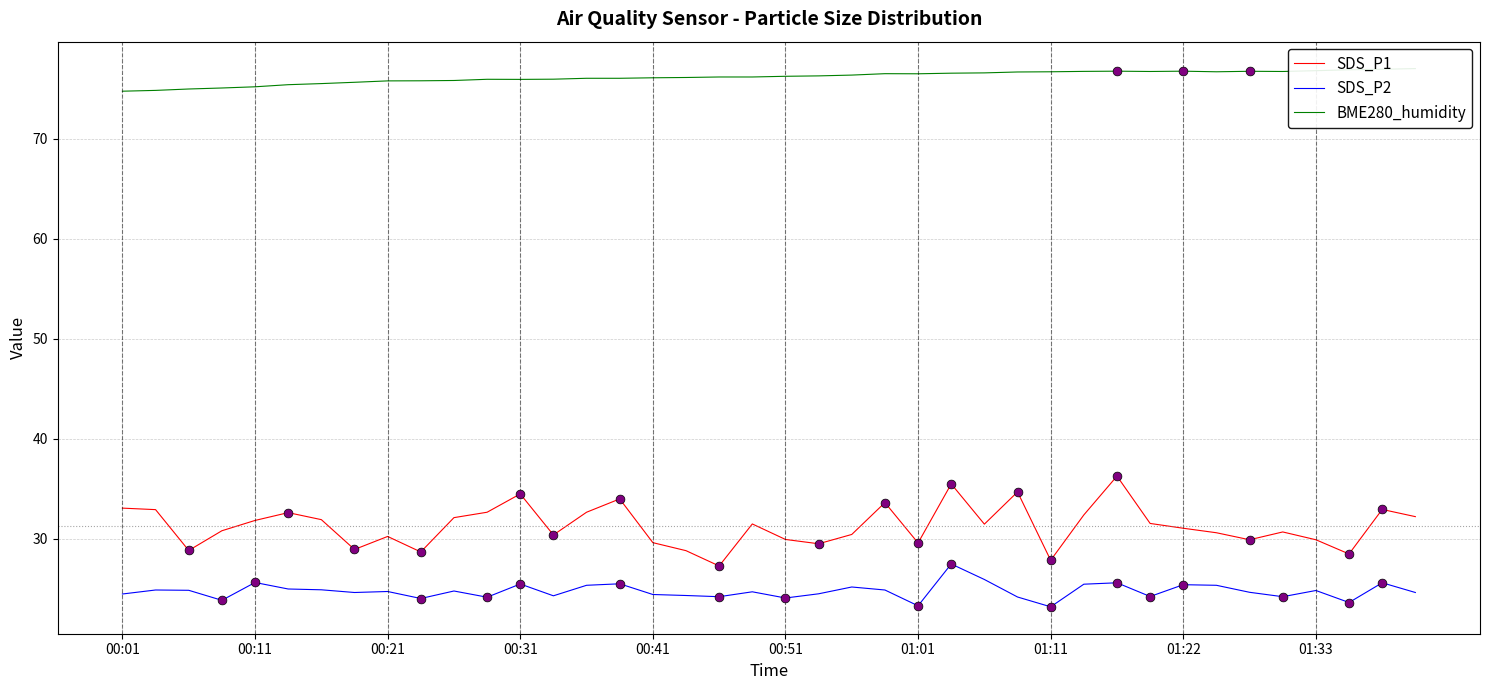

Which series contains the lowest Y value?

SDS_P2